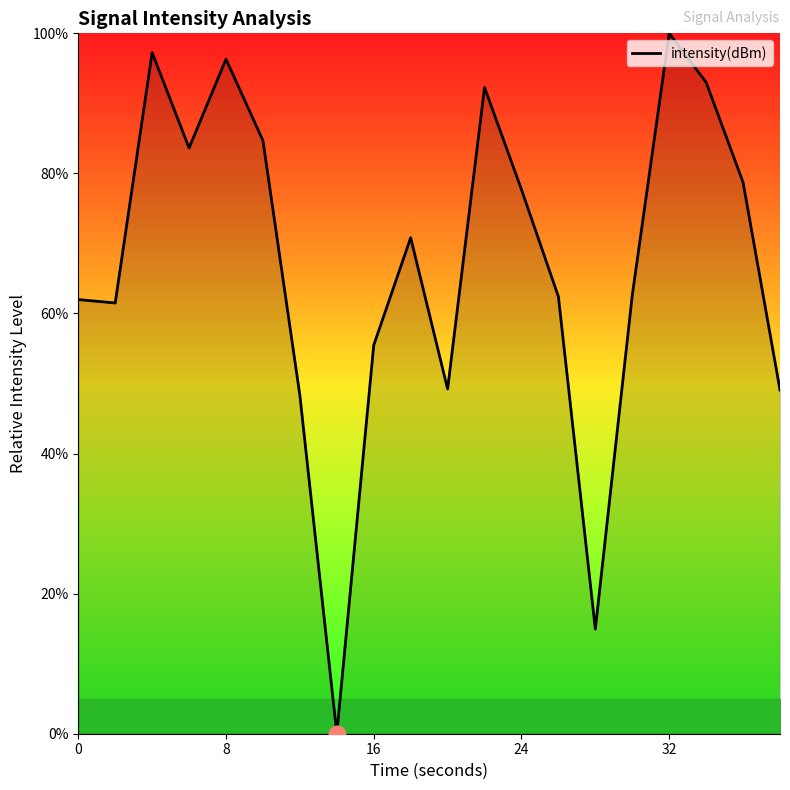

What is the greatest value displayed?

100.0